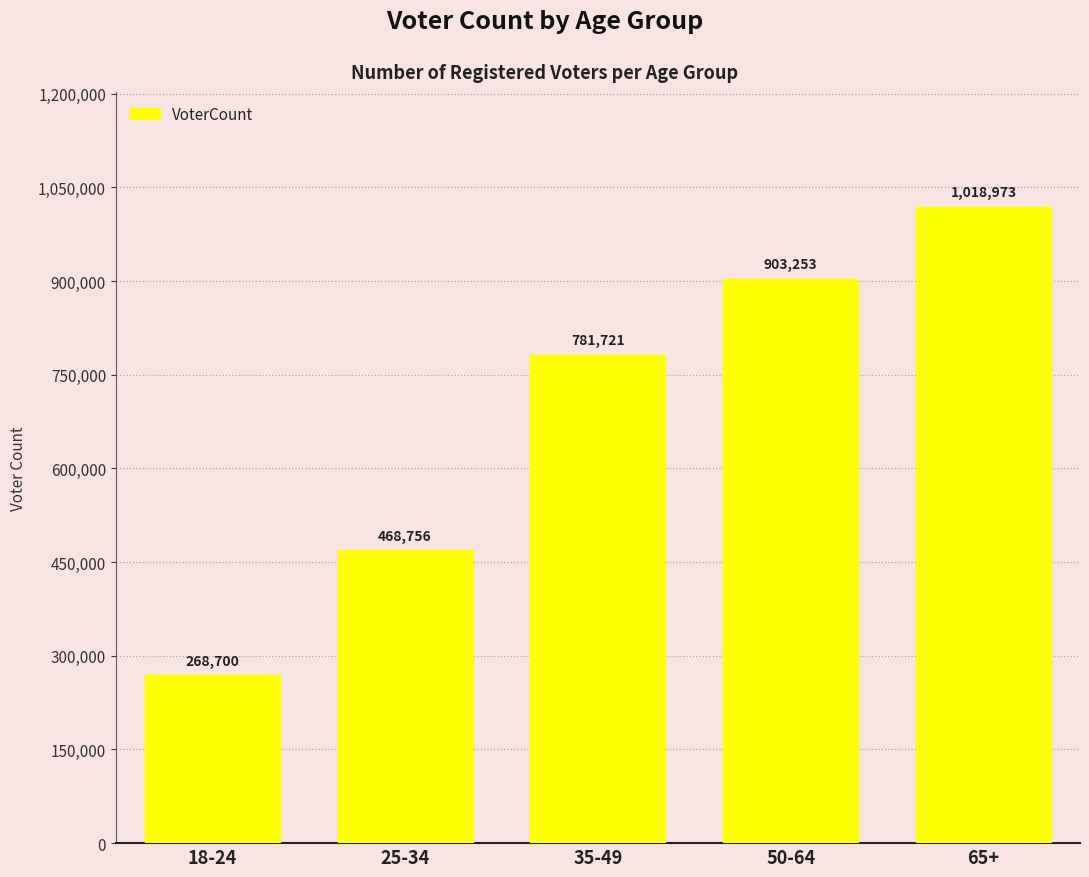

How many distinct data groups are displayed?

1